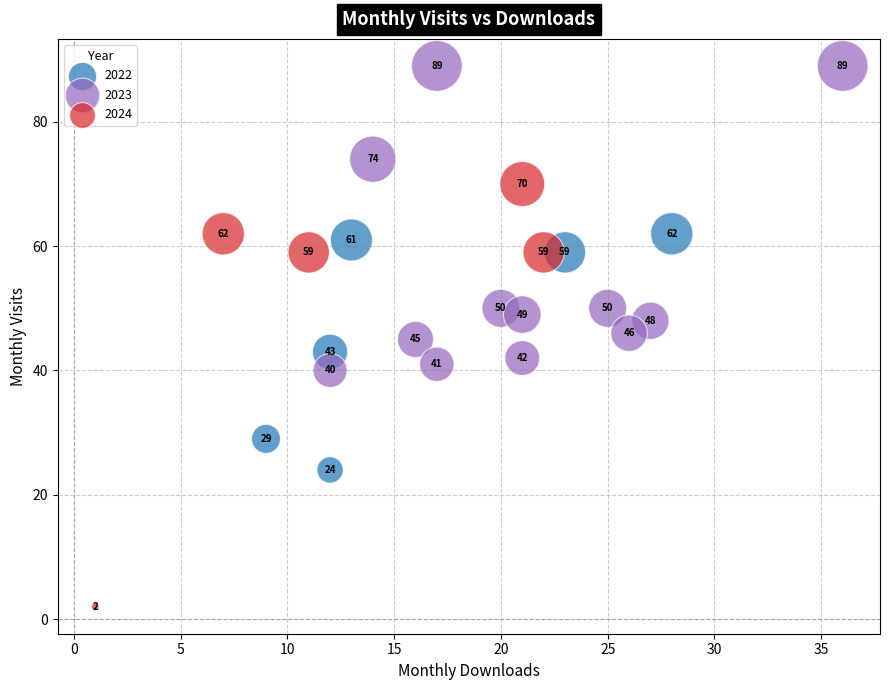

Which series reaches the maximum Y coordinate?

2023